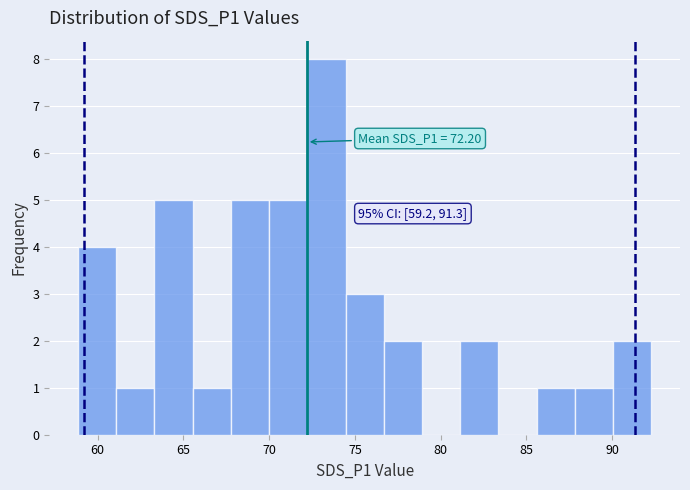

Which range on the x-axis has the tallest bar?

72.0 to 74.5